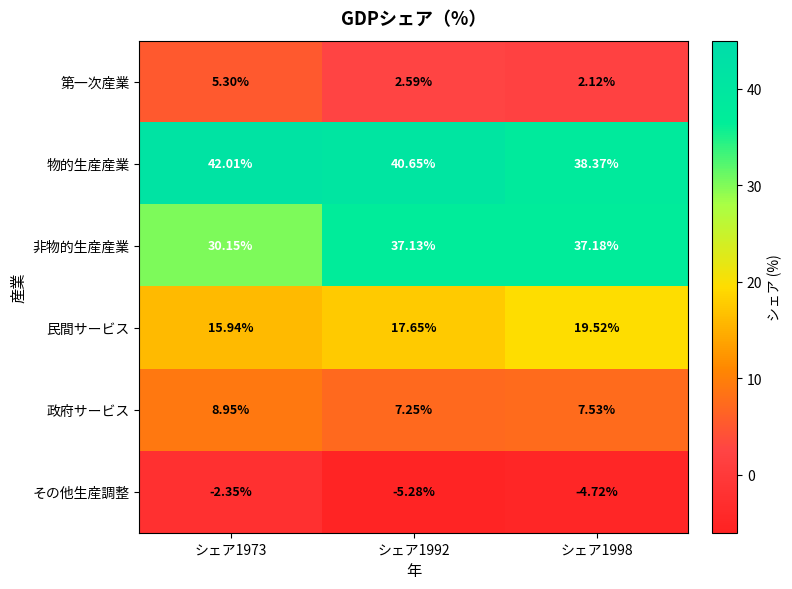

Which series has the largest total across all categories?

物的生産産業